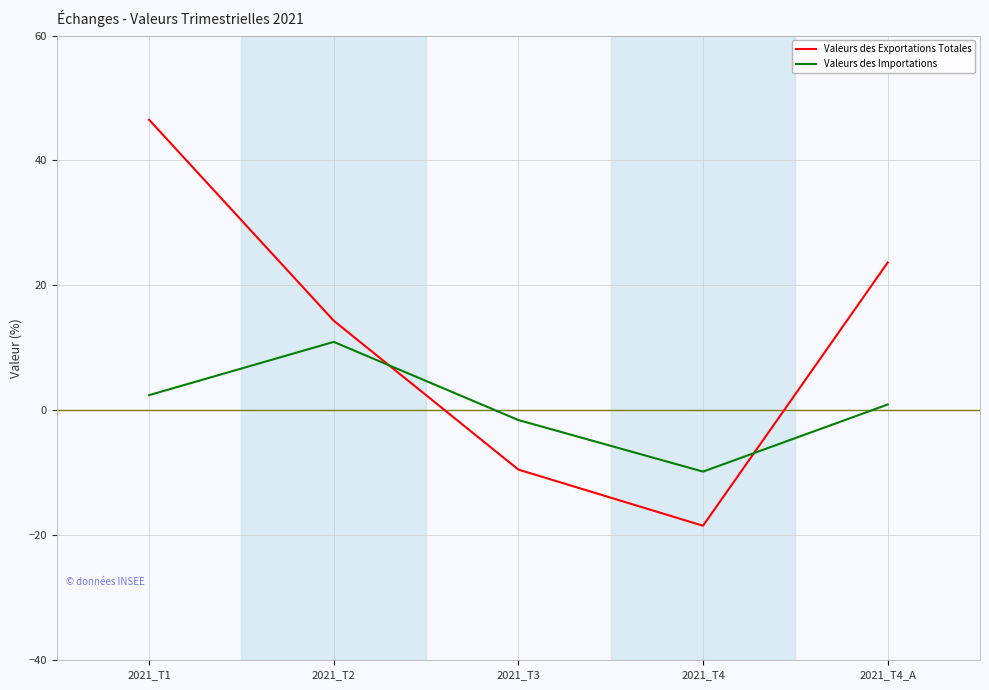

What is the average value of the Valeurs des Importations series?

0.6